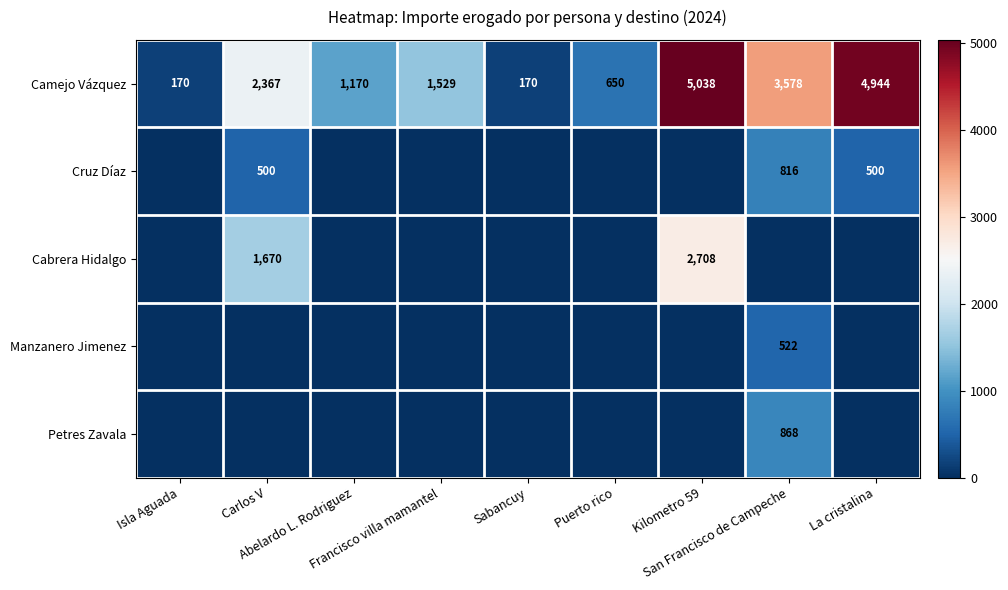

Between San Francisco de Campeche and Carlos V, which is larger?

San Francisco de Campeche